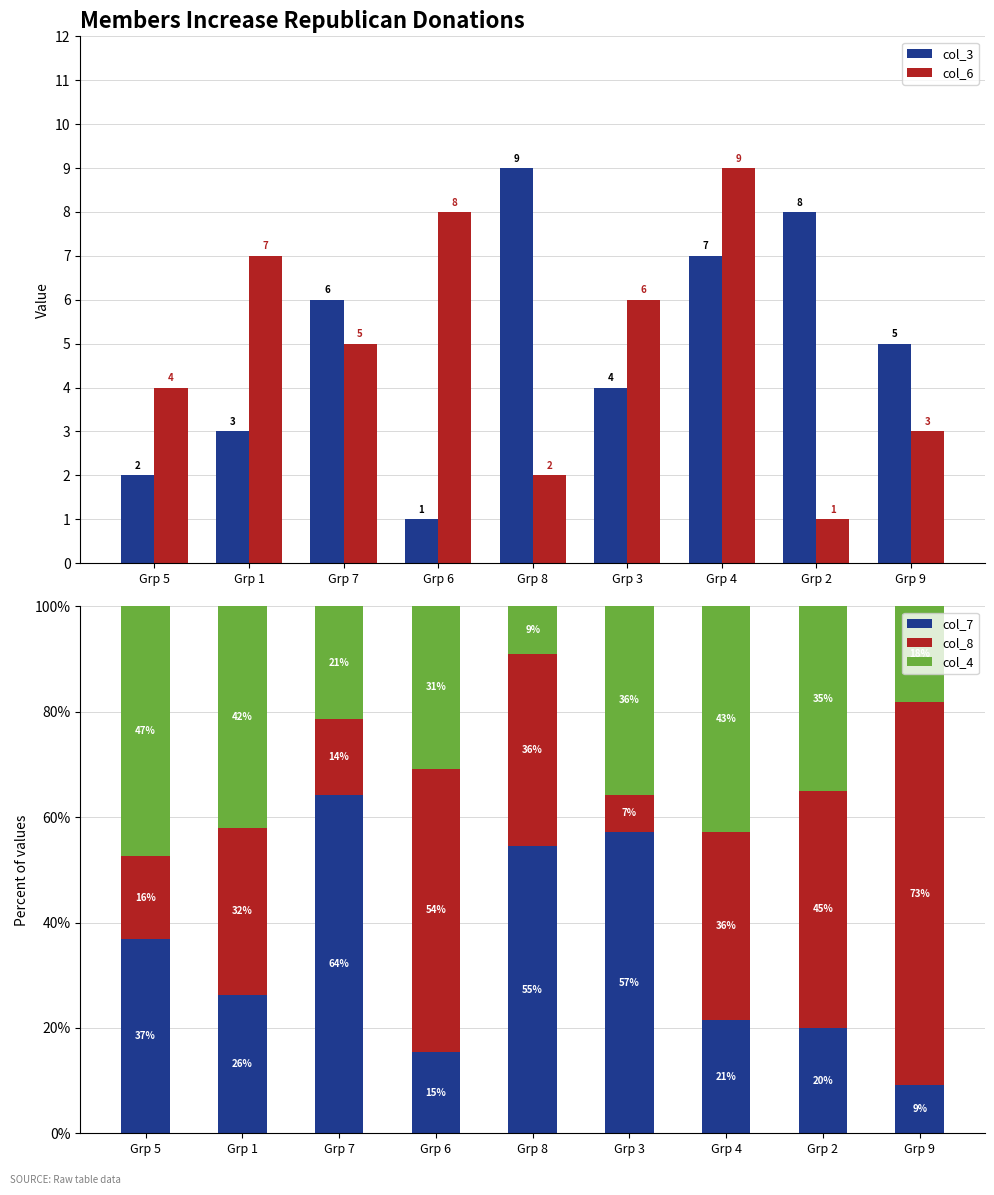

Reading left to right, transcribe all the data shown in this chart.

col_3: Grp 5=2.0	Grp 1=3.0	Grp 7=6.0	Grp 6=1.0	Grp 8=9.0	Grp 3=4.0	Grp 4=7.0	Grp 2=8.0	Grp 9=5.0
col_6: Grp 5=4.0	Grp 1=7.0	Grp 7=5.0	Grp 6=8.0	Grp 8=2.0	Grp 3=6.0	Grp 4=9.0	Grp 2=1.0	Grp 9=3.0
col_7: Grp 5=36.8	Grp 1=26.3	Grp 7=64.3	Grp 6=15.4	Grp 8=54.5	Grp 3=57.1	Grp 4=21.4	Grp 2=20.0	Grp 9=9.1
col_8: Grp 5=15.8	Grp 1=31.6	Grp 7=14.3	Grp 6=53.8	Grp 8=36.4	Grp 3=7.1	Grp 4=35.7	Grp 2=45.0	Grp 9=72.7
col_4: Grp 5=47.4	Grp 1=42.1	Grp 7=21.4	Grp 6=30.8	Grp 8=9.1	Grp 3=35.7	Grp 4=42.9	Grp 2=35.0	Grp 9=18.2